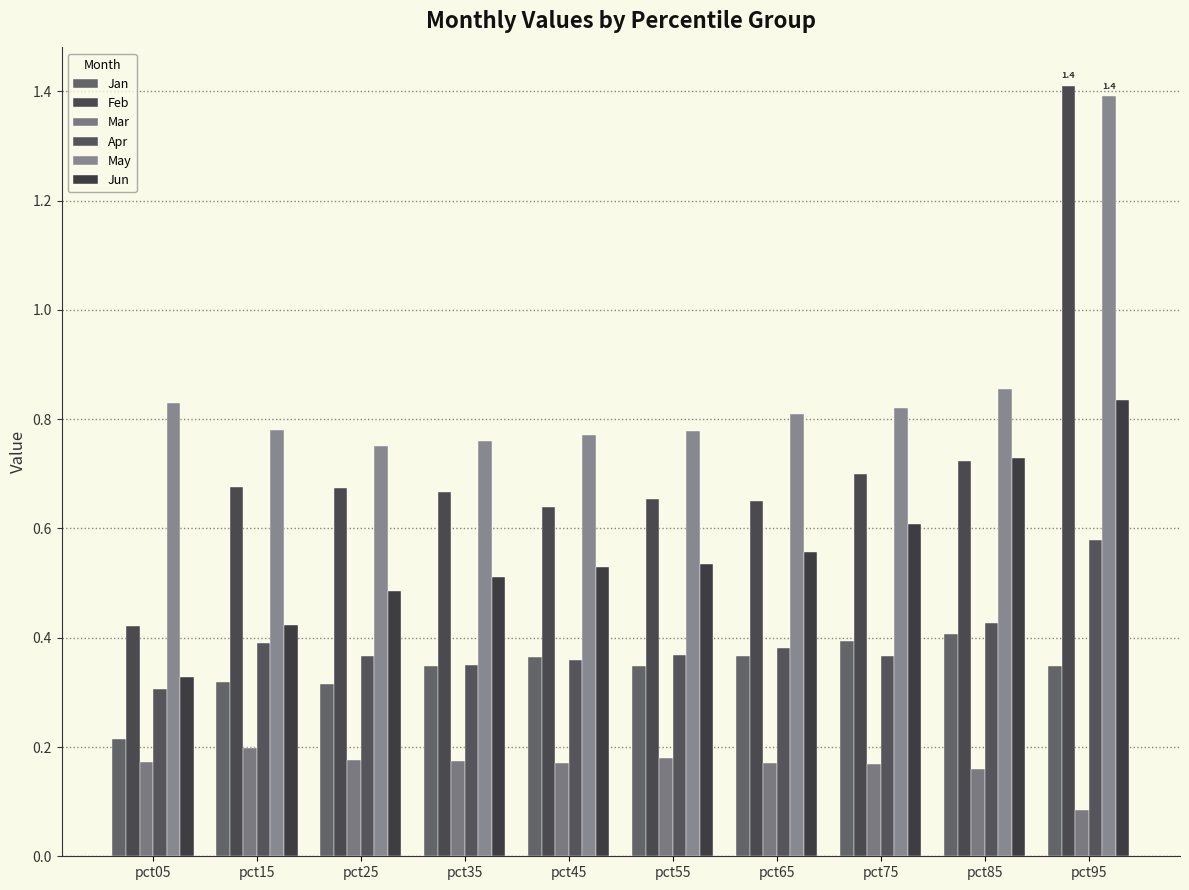

What is the average value of the Jun series?

0.6